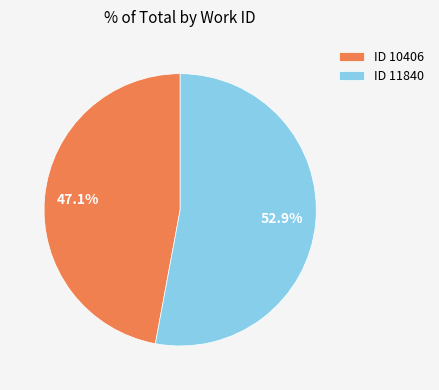

Between ID 10406 and ID 11840, which is larger?

ID 11840